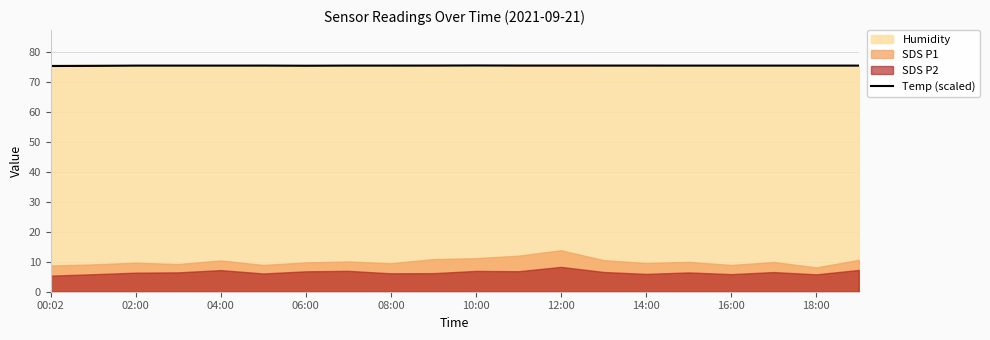

At which category does the chart reach its minimum across all series?

00:02